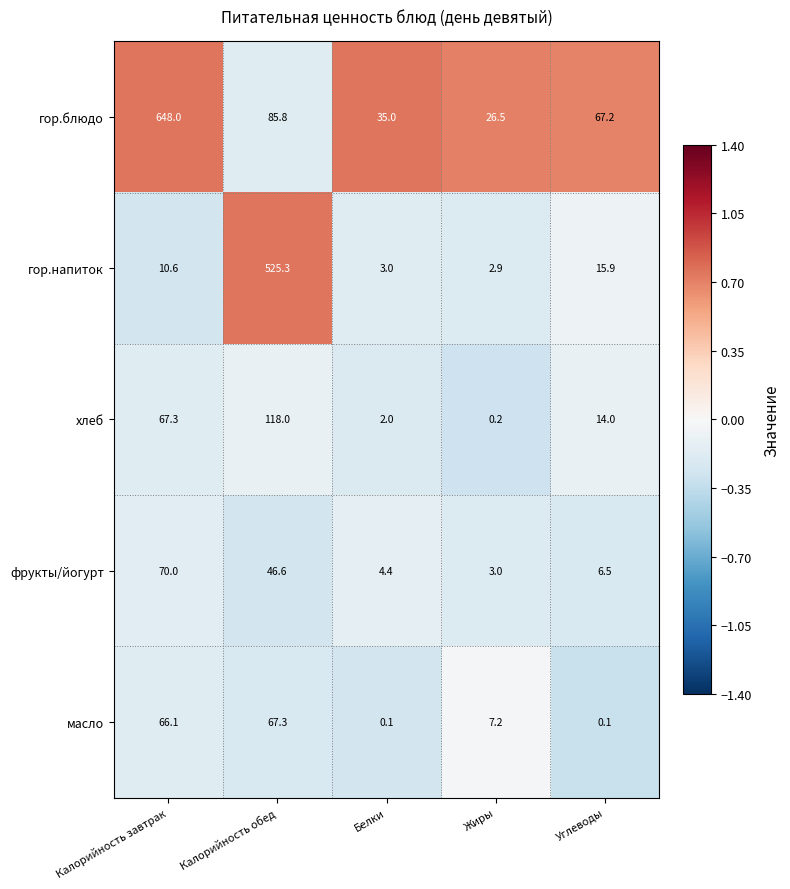

At which category is the sum across all series the highest?

Калорийность завтрак